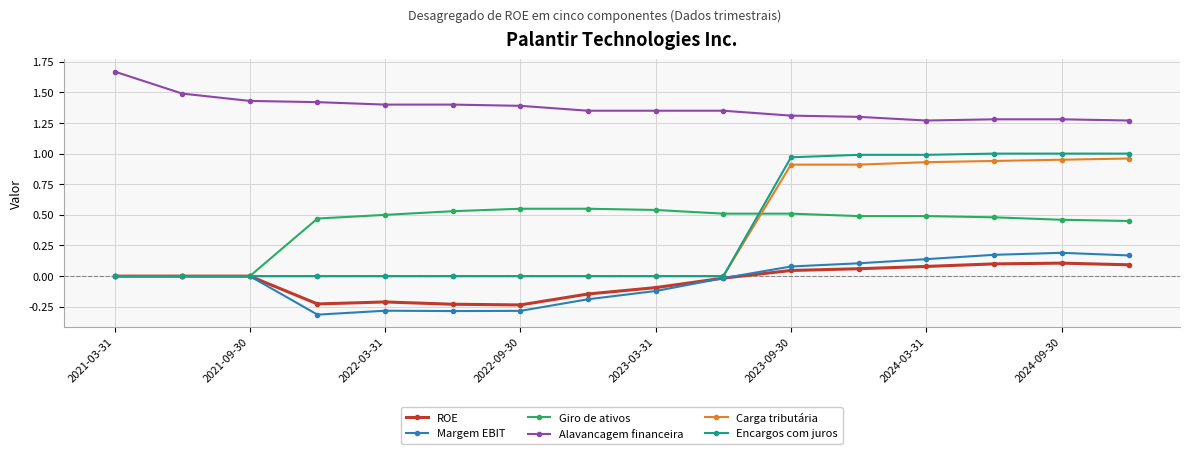

Which series has the widest spread of values?

Encargos com juros